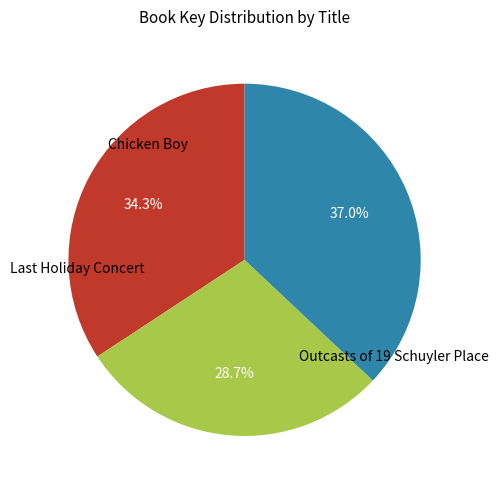

Does any single category account for the majority?

No